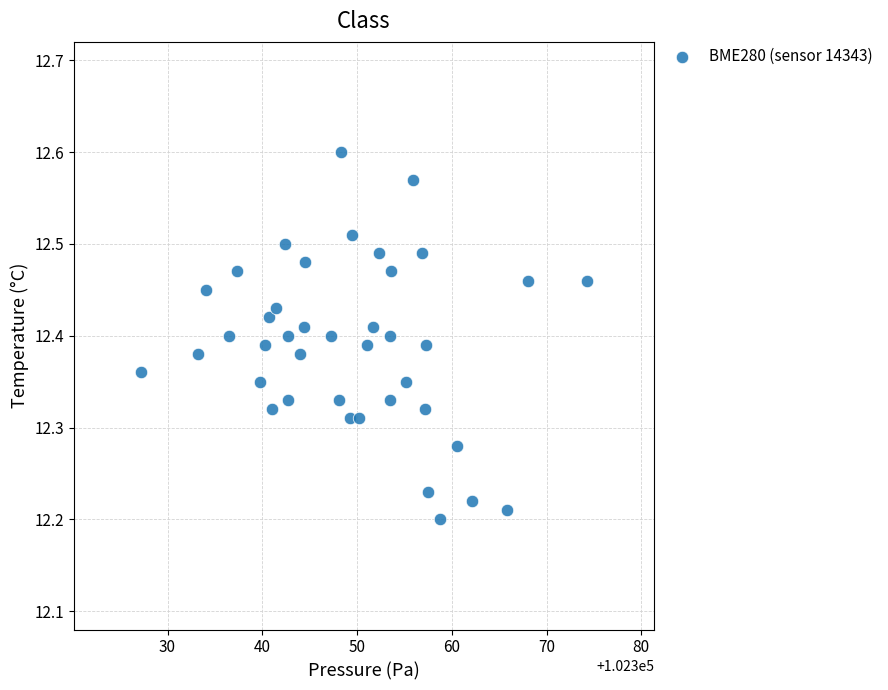

What is the range of X values (max minus min)?

47.1